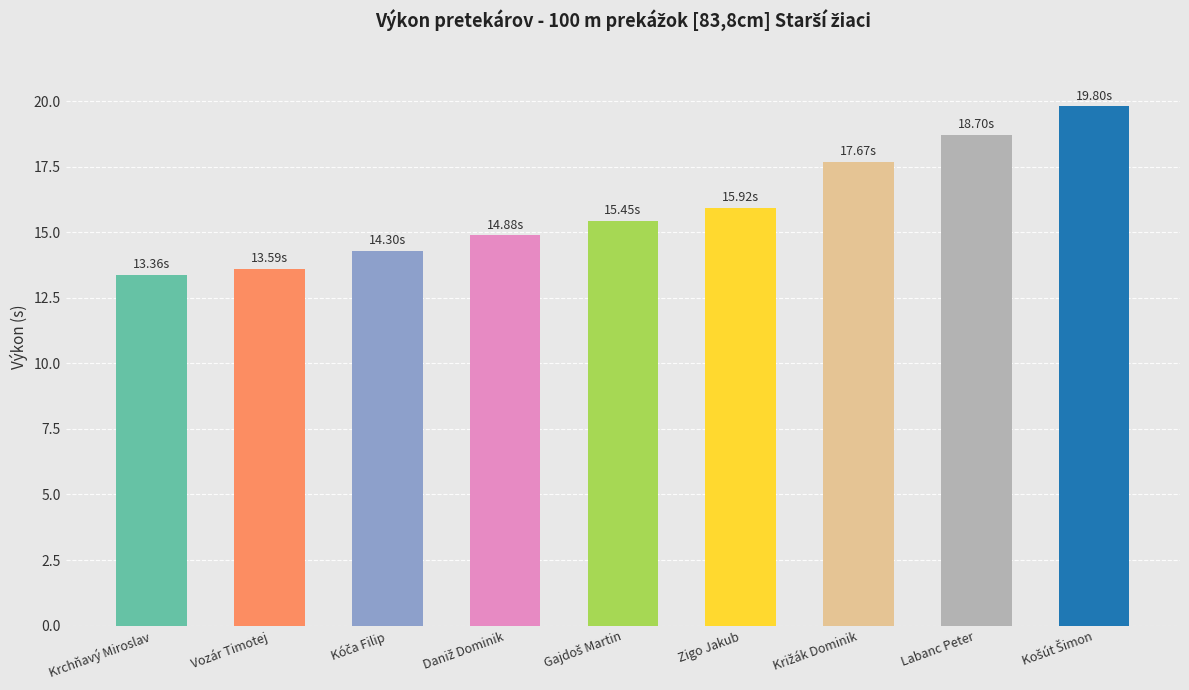

What is the difference between the second highest and second lowest values?

5.1